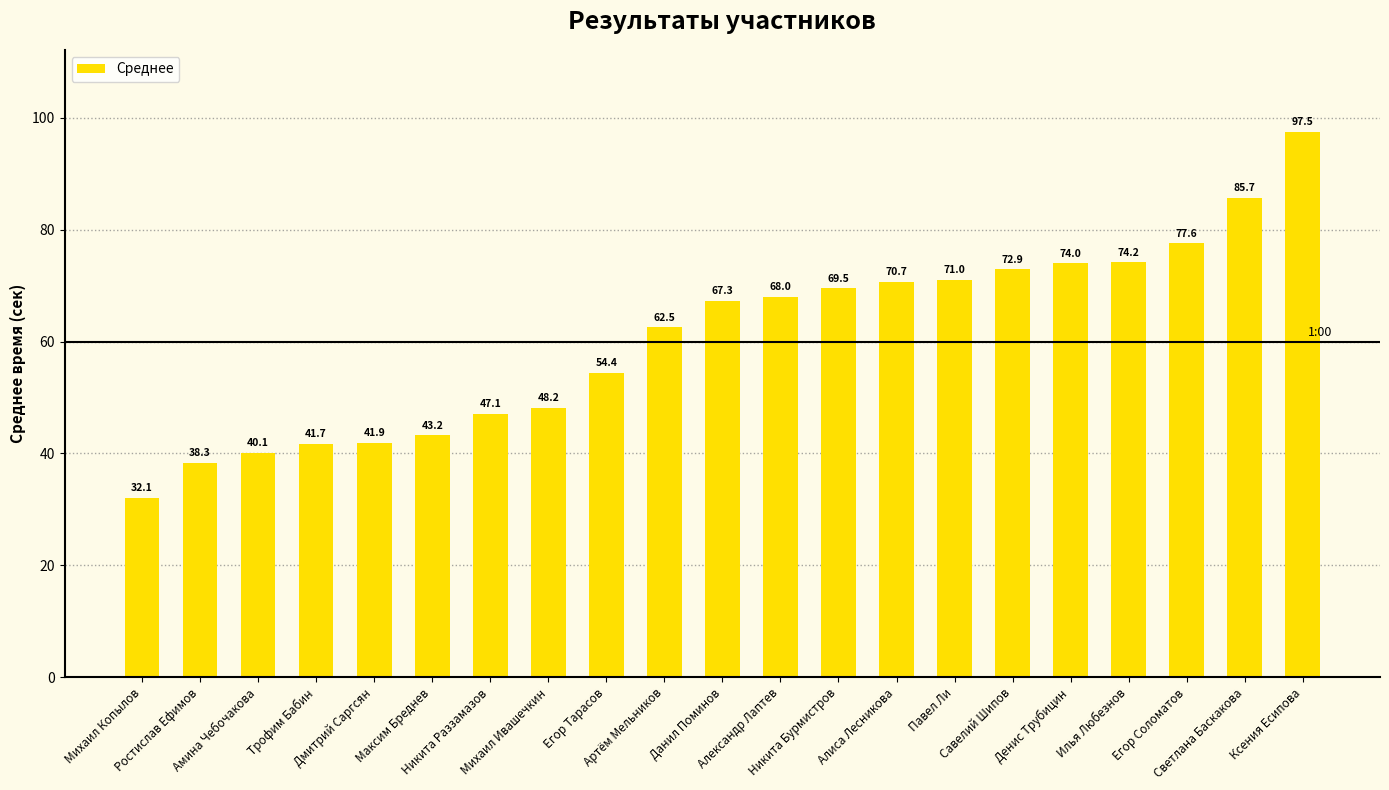

True or false: the data shows 41.7 at Трофим Бабин.

True